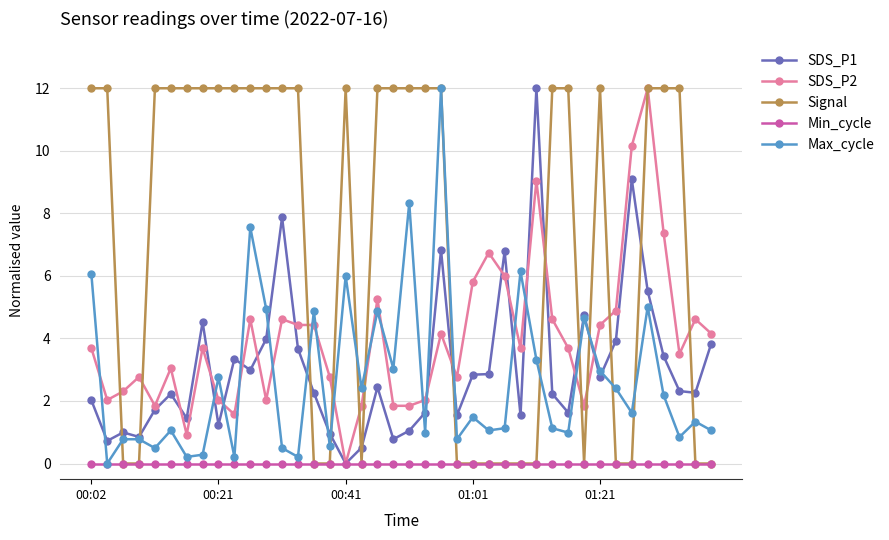

What is the average value of the Signal series?

7.2